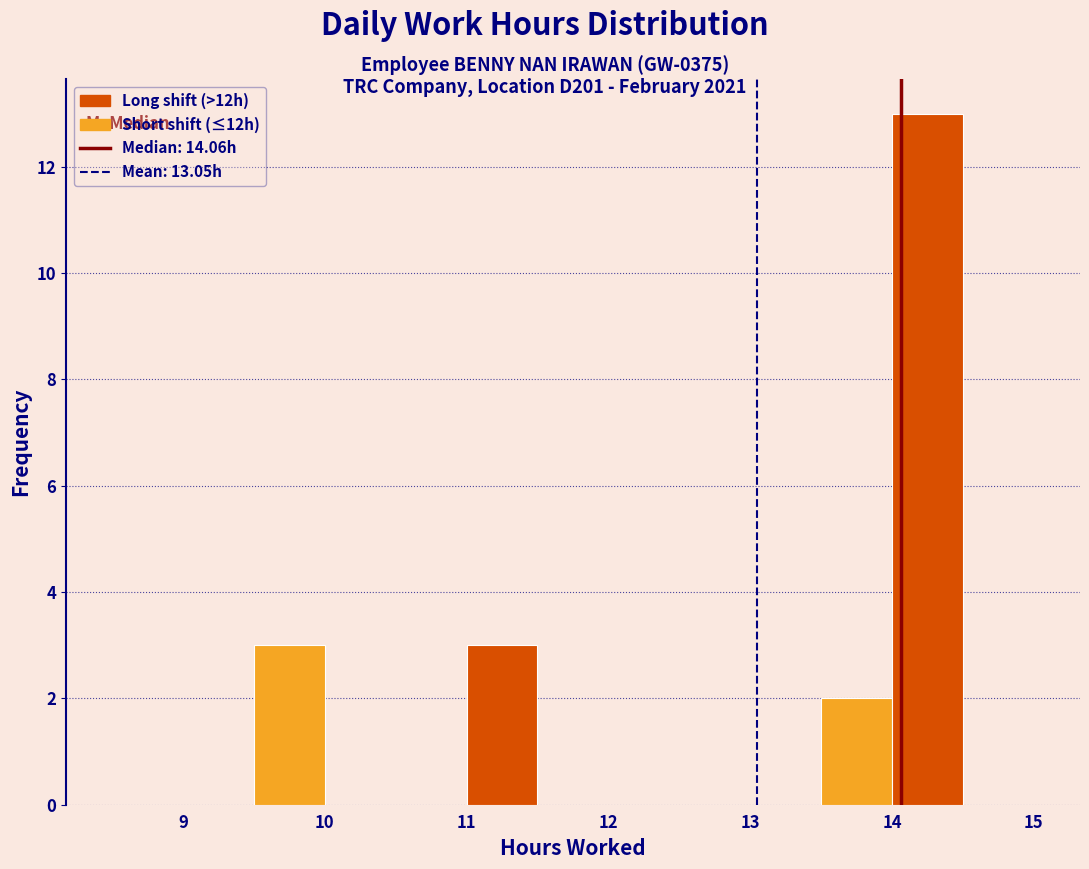

Which range on the x-axis has the tallest bar?

14.0 to 14.5